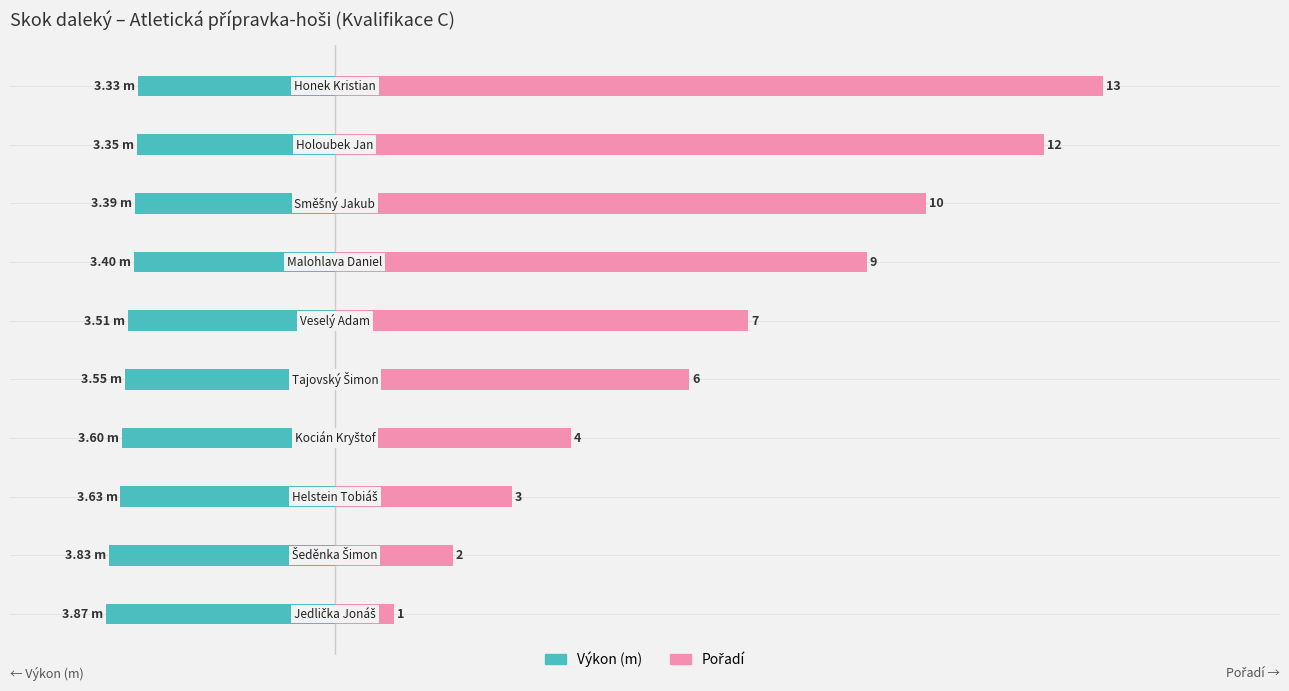

At how many categories does at least one series exceed 6?

5